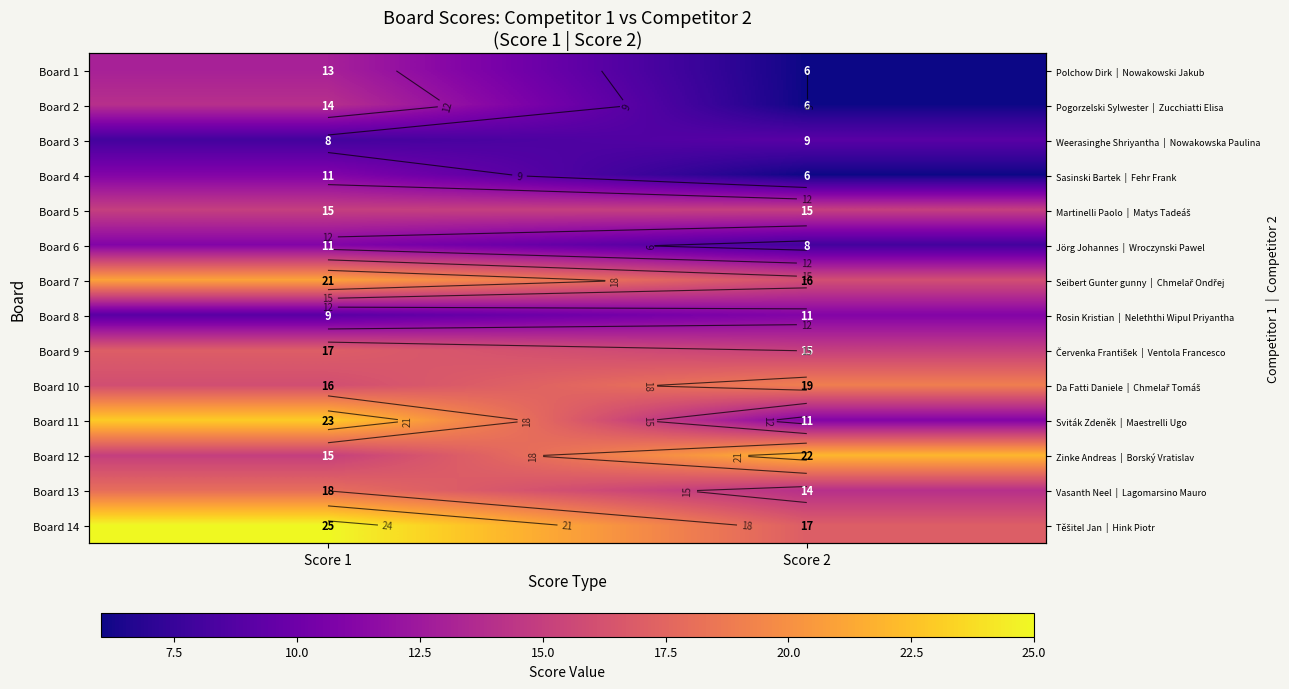

Count the Board 1 values in the range 6 to 13.

2